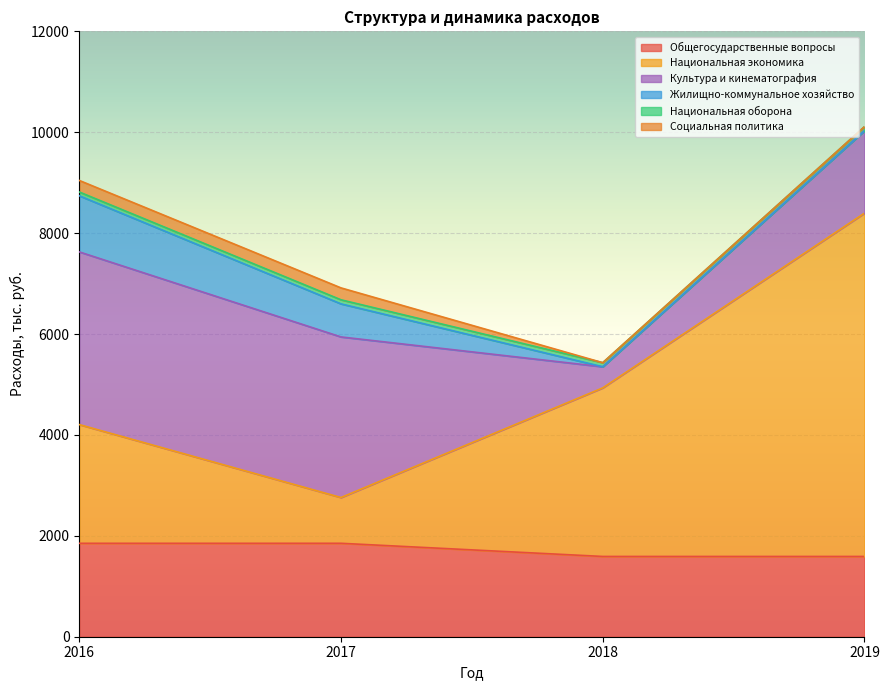

What is the value of the Общегосударственные вопросы point at the 2nd from the left?

1851.9